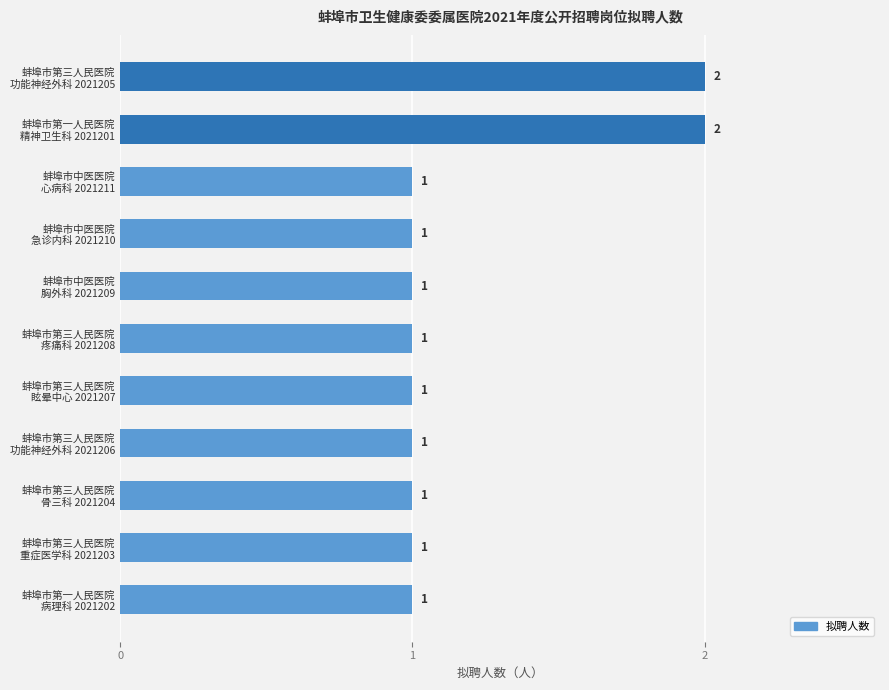

What is the minimum value shown in the chart?

1